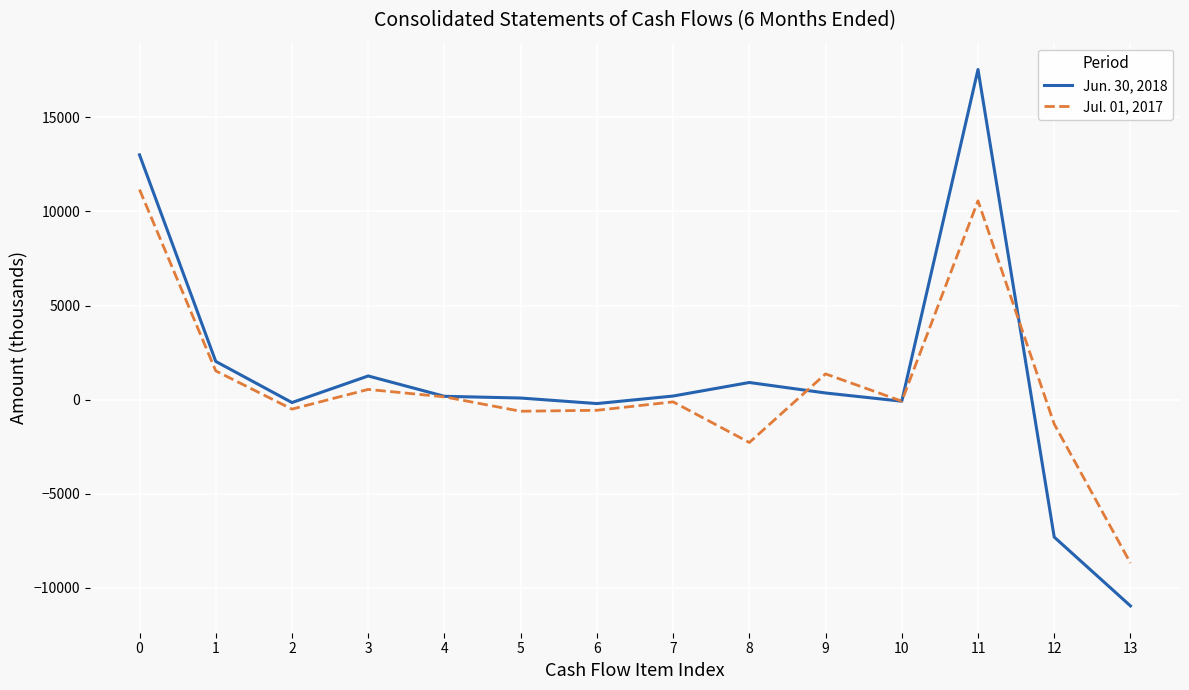

Rank the series by their maximum value, from highest to lowest.

Jun. 30, 2018, Jul. 01, 2017